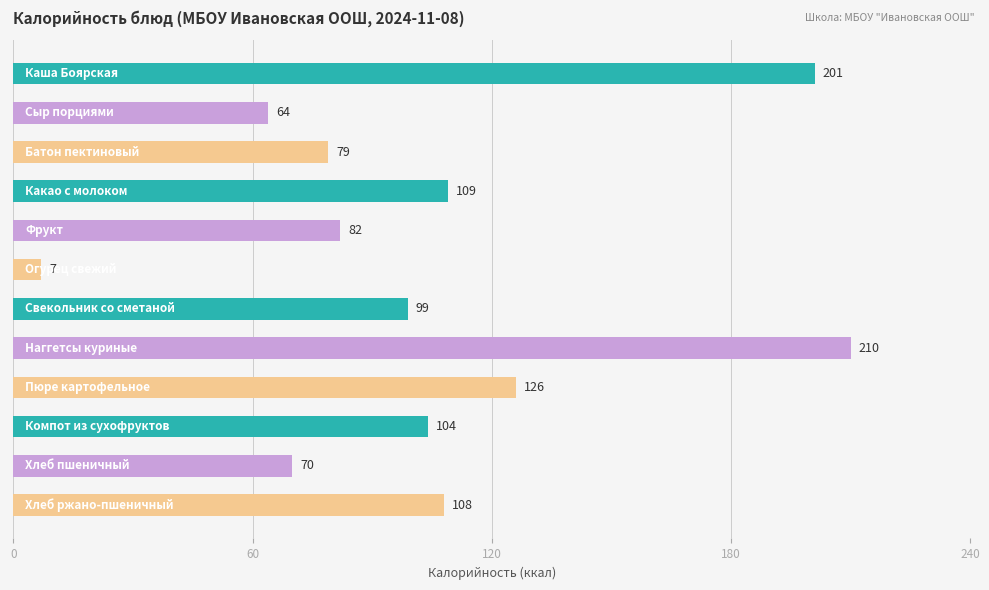

What is the difference between the maximum and minimum values?

203